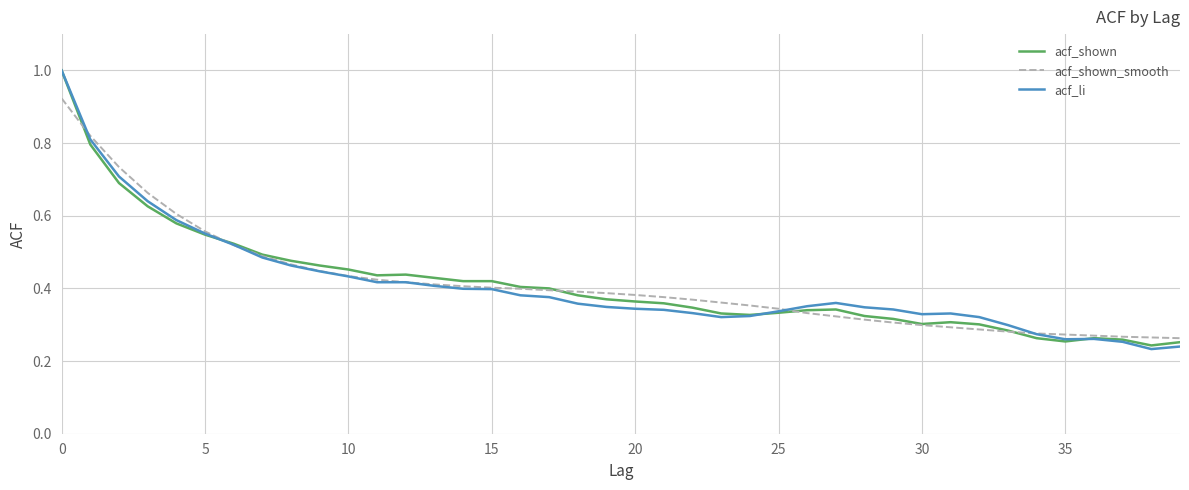

What is the maximum value shown in the chart?

1.0